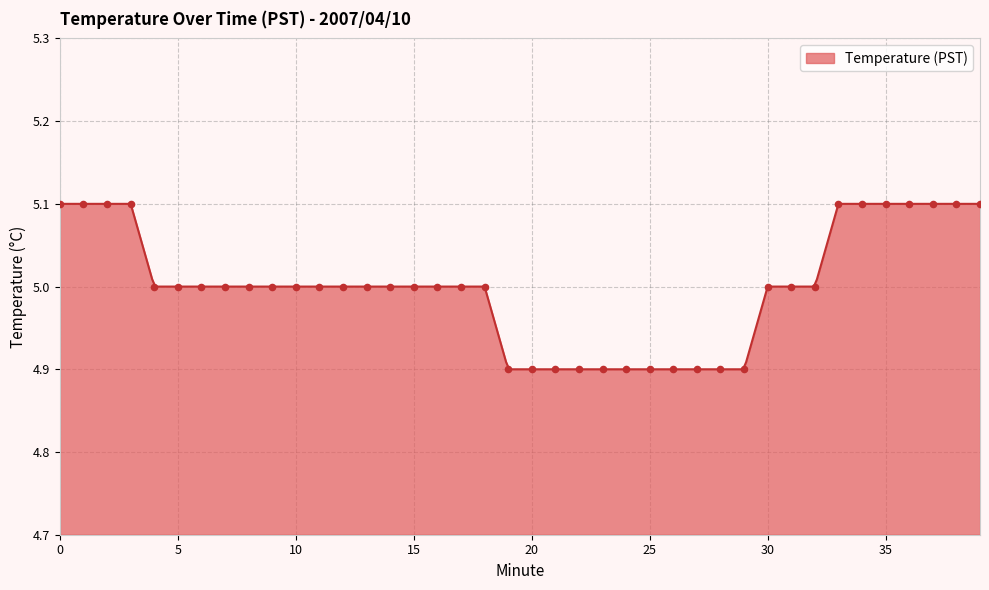

What is the change in value from 27 to 33?

+0.2